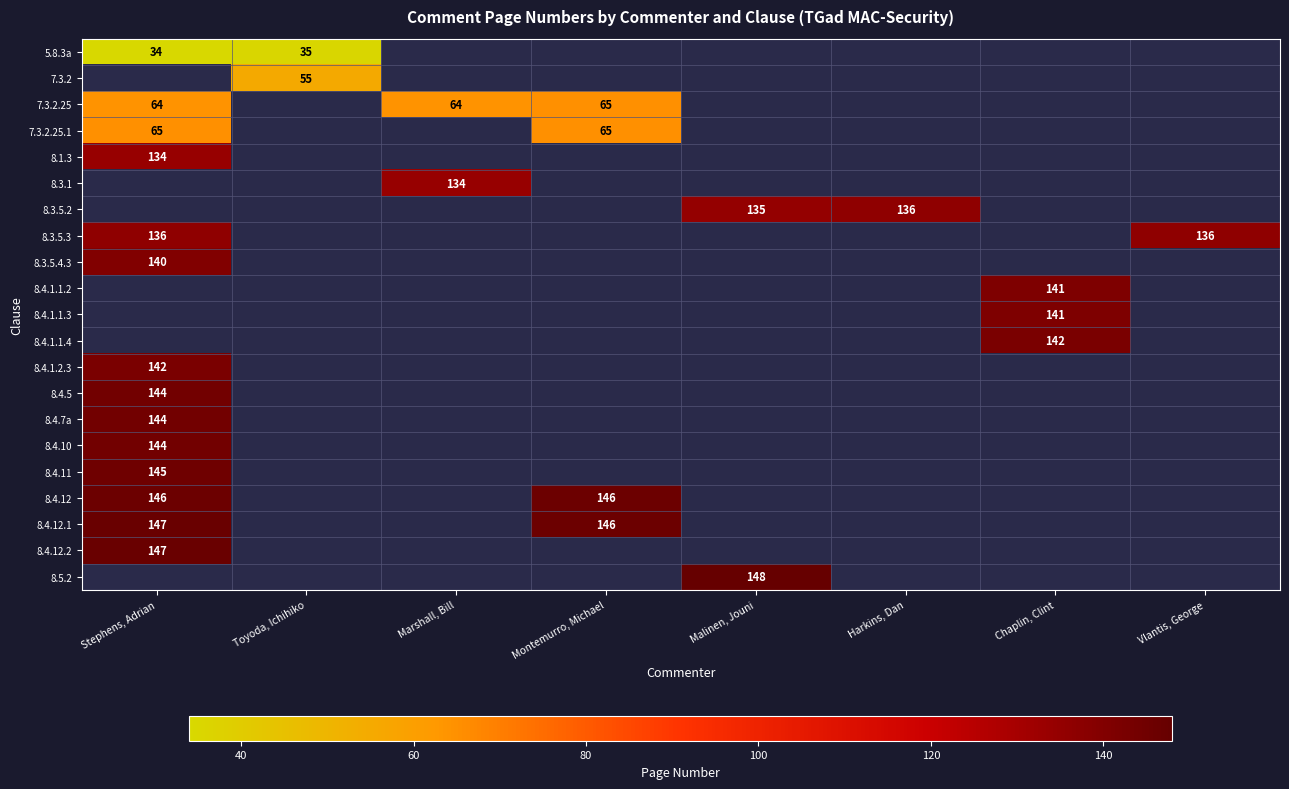

The value of 8.4.12 at Montemurro, Michael is 146. True or false?

True